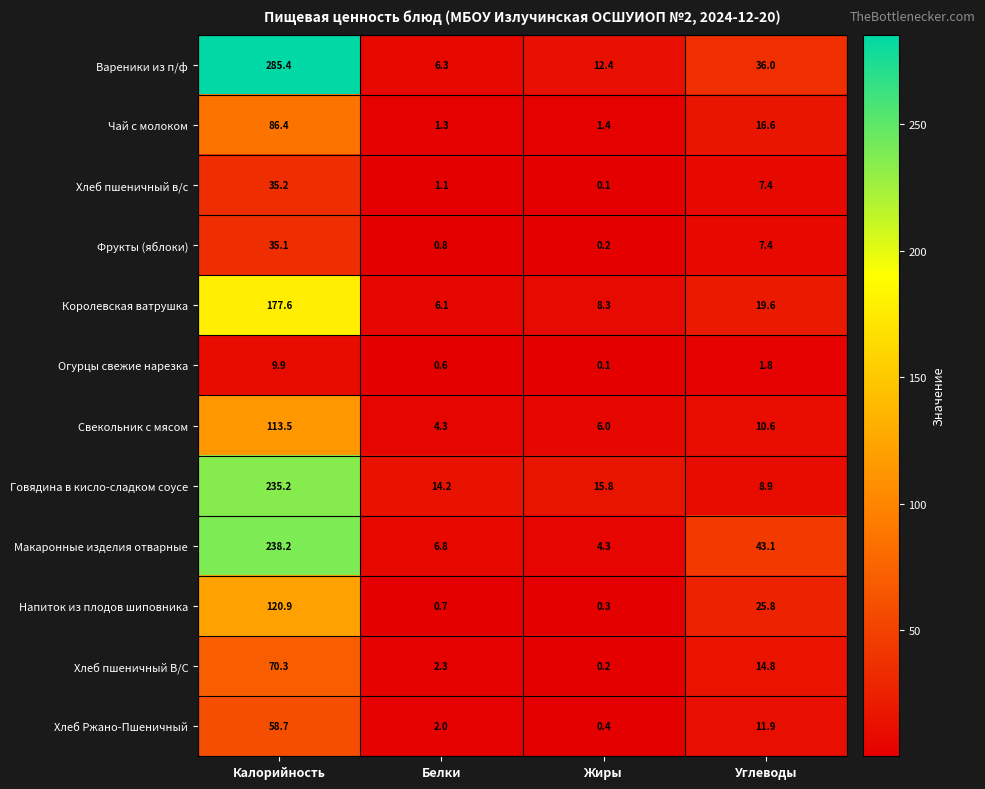

Between Белки and Углеводы, which series saw the biggest shift?

Макаронные изделия отварные